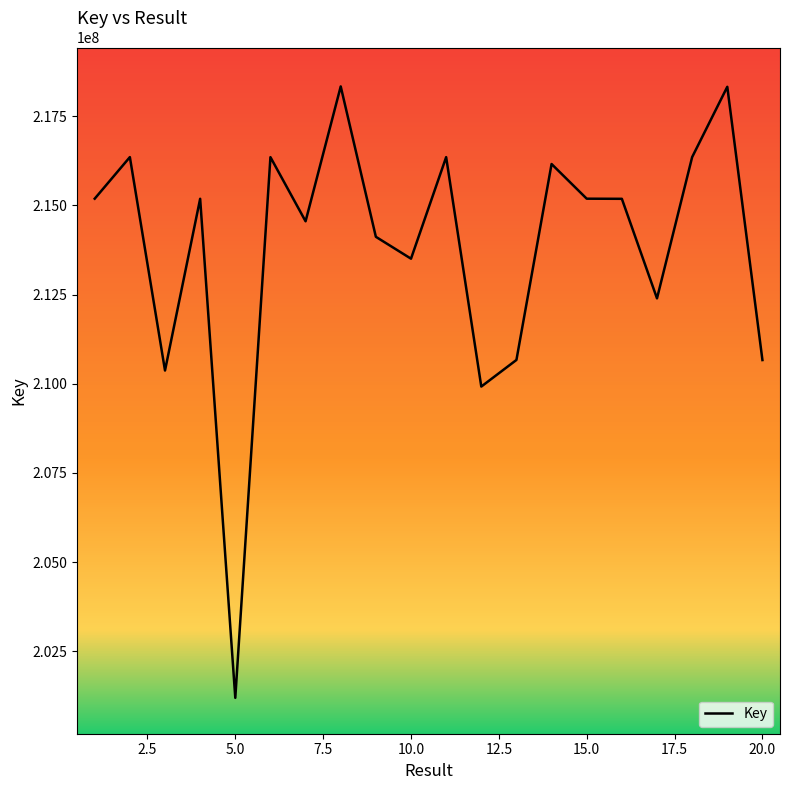

Does the chart have visible grid lines?

No